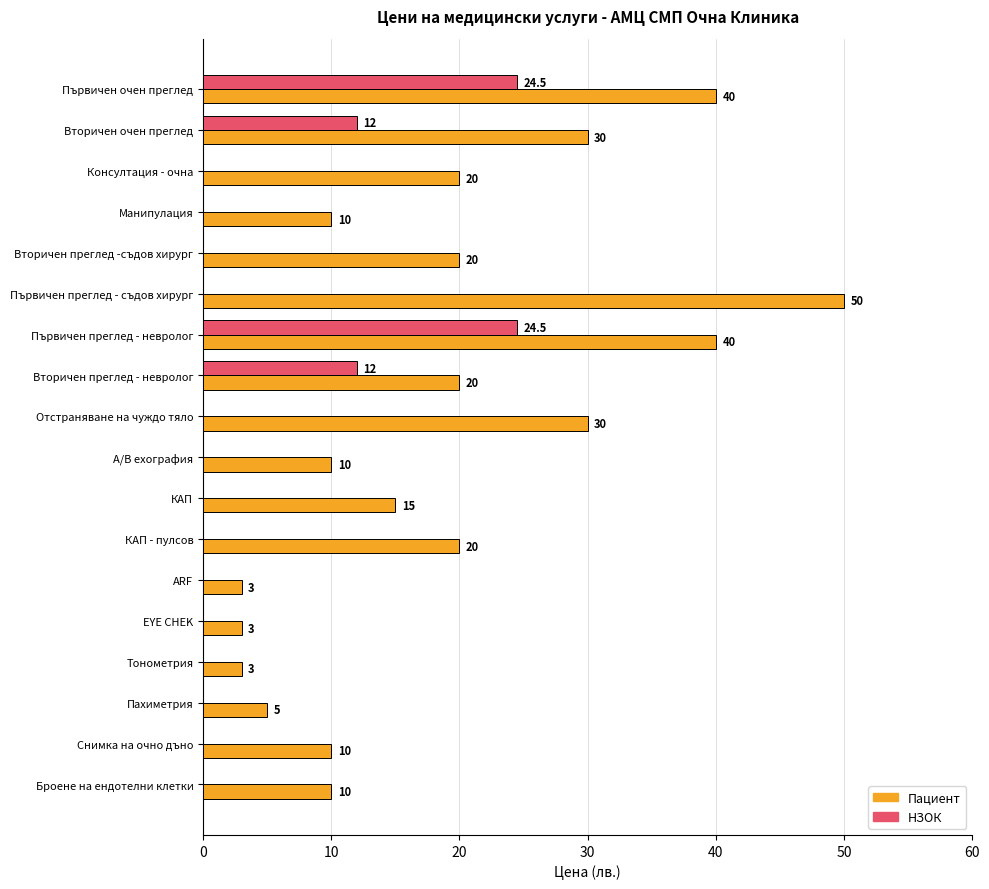

What is the approximate value of Пациент at КАП - пулсов?

20.0